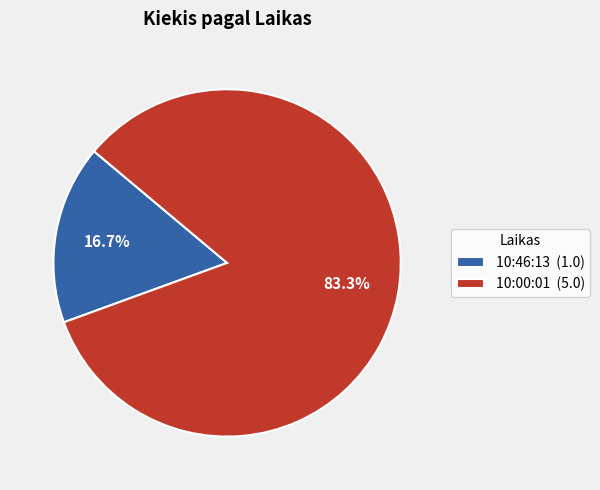

What is the ratio of the value at 10:00:01 to the value at 10:46:13?

5.0